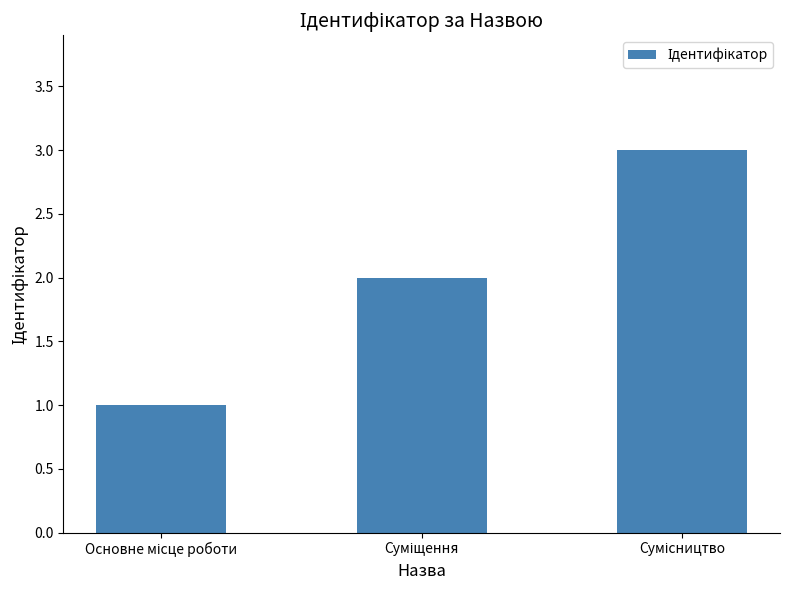

What is the sum of all values?

6